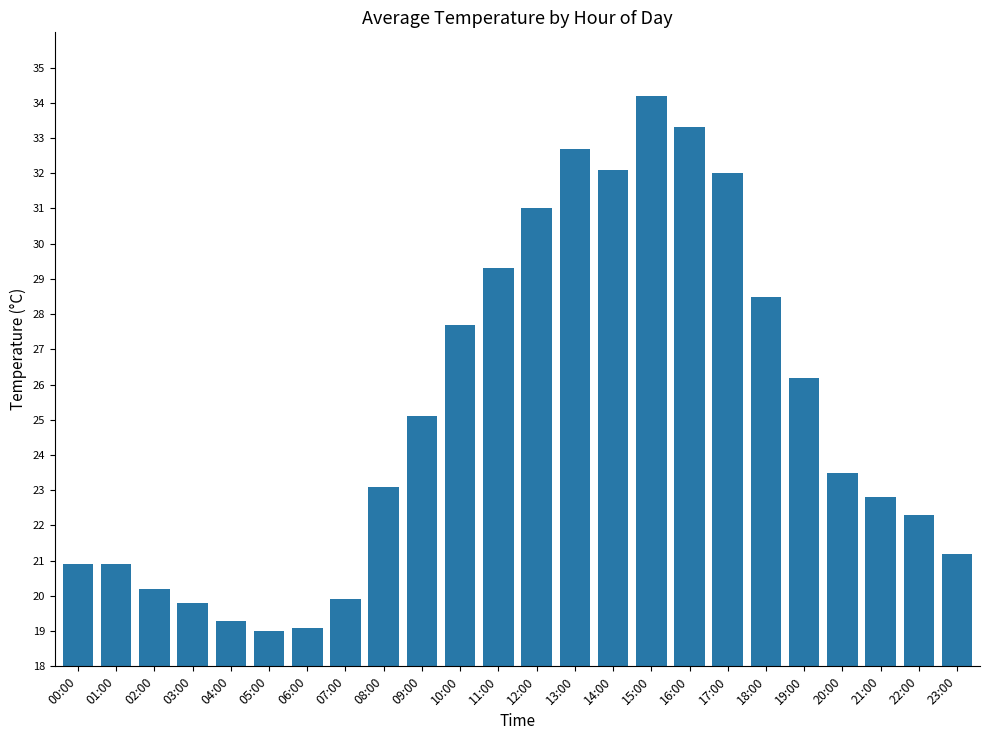

What is the change in value from 15:00 to 18:00?

-5.7